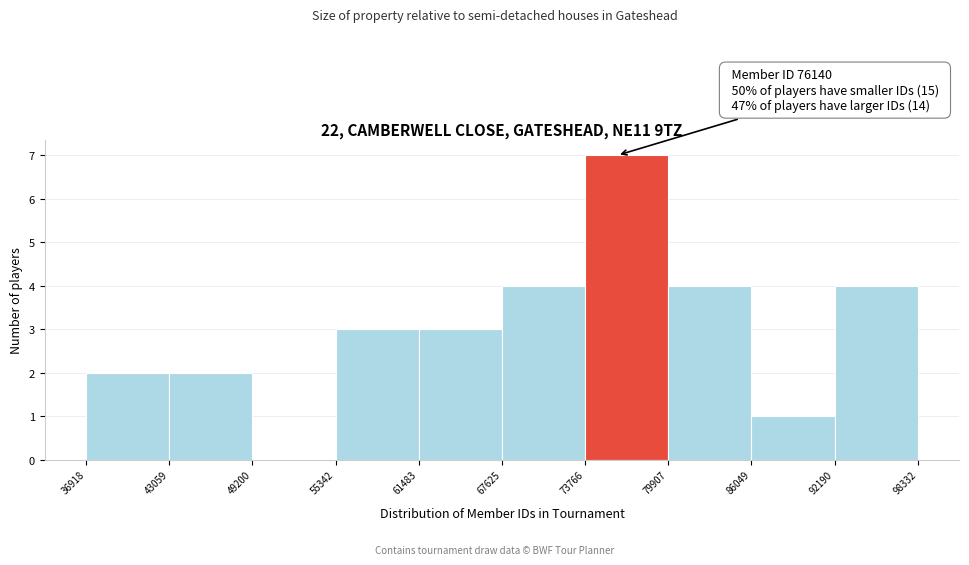

Over which range of the x-axis is the bar tallest?

73766 to 79907